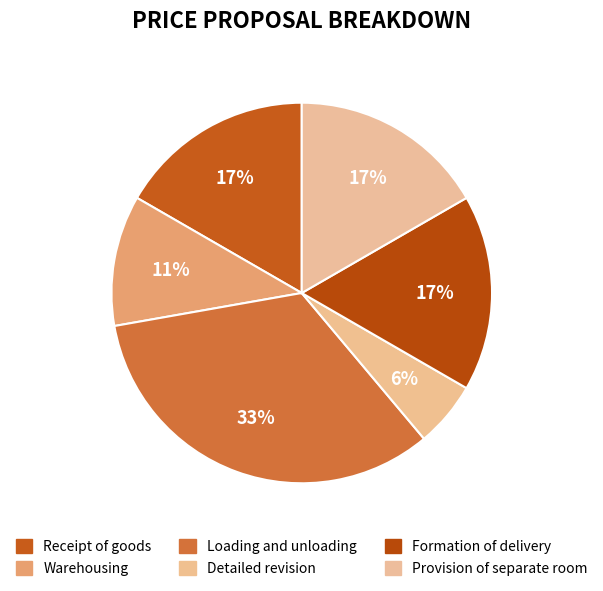

Rank the categories by value from highest to lowest.

Loading and unloading, Receipt of goods, Formation of delivery, Provision of separate room, Warehousing, Detailed revision